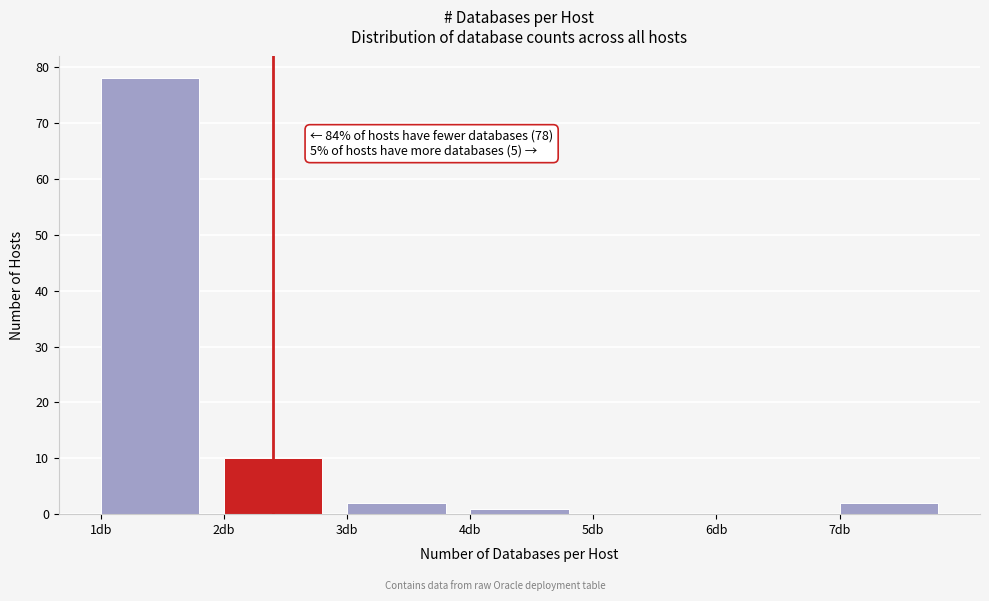

Which range on the x-axis has the tallest bar?

1 to 2